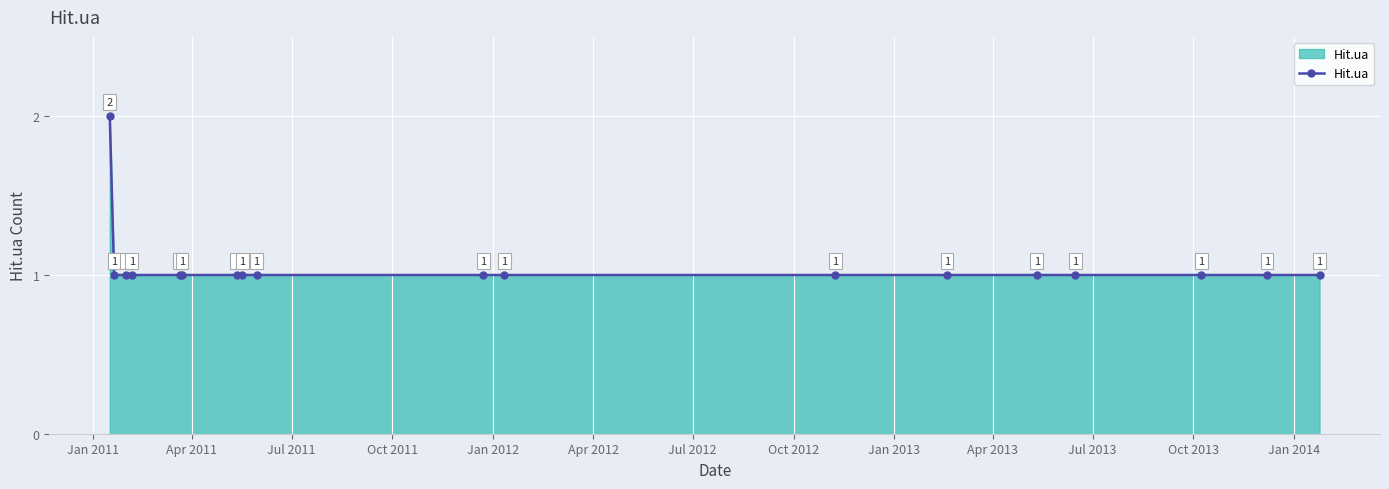

True or false: the data has more than 1 interior local peaks.

False